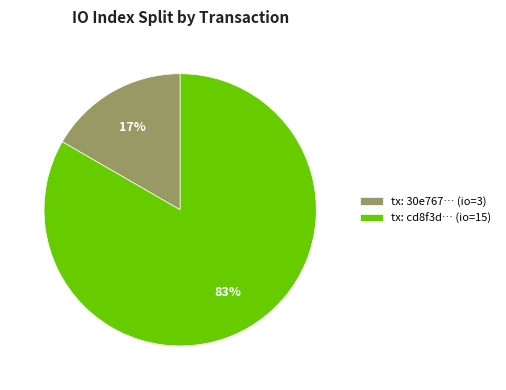

Does tx: 30e767… (io=3) account for over 50% of the chart?

No